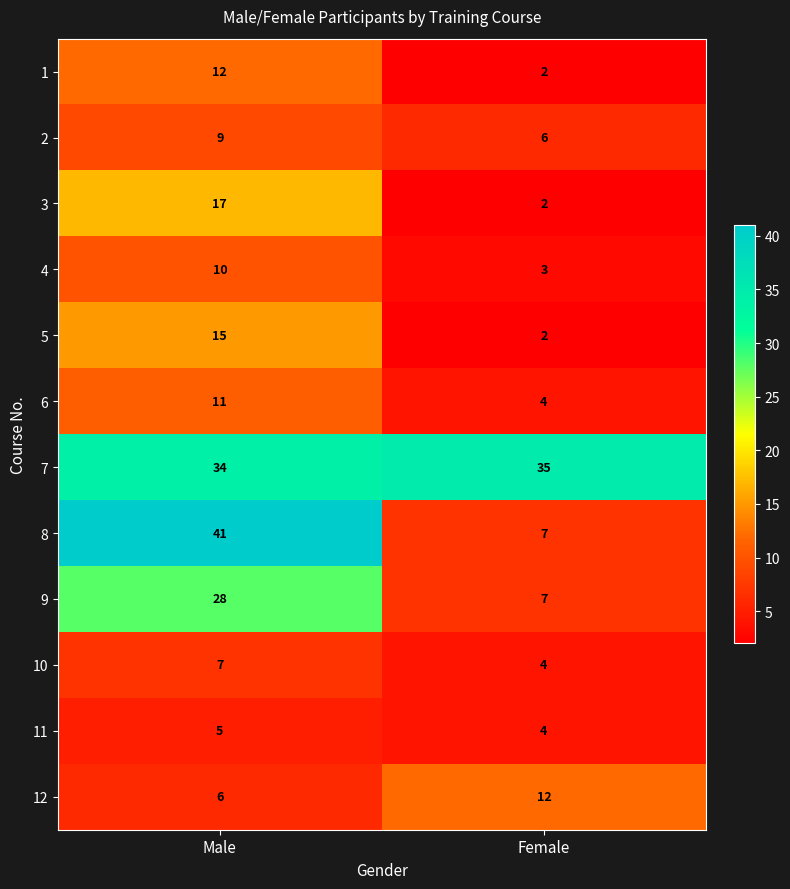

How many values in the 3 series are below 17?

1